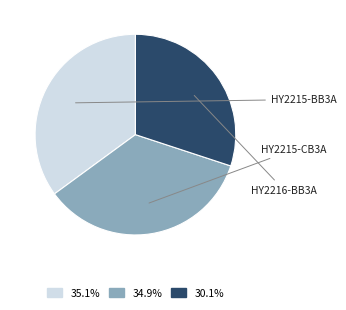

Count the number of slices in the pie.

3